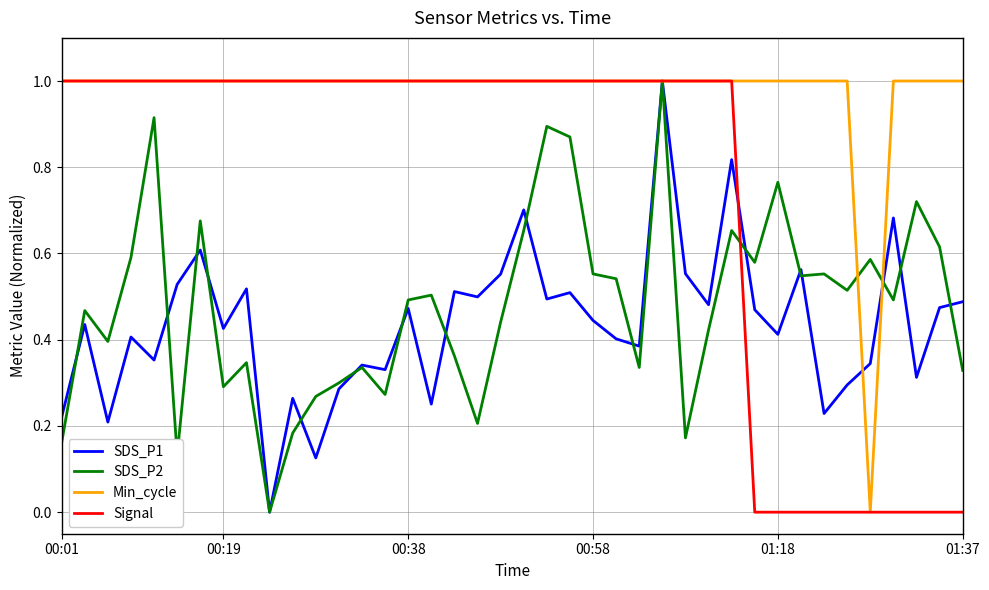

Which series has the largest total across all categories?

Min_cycle